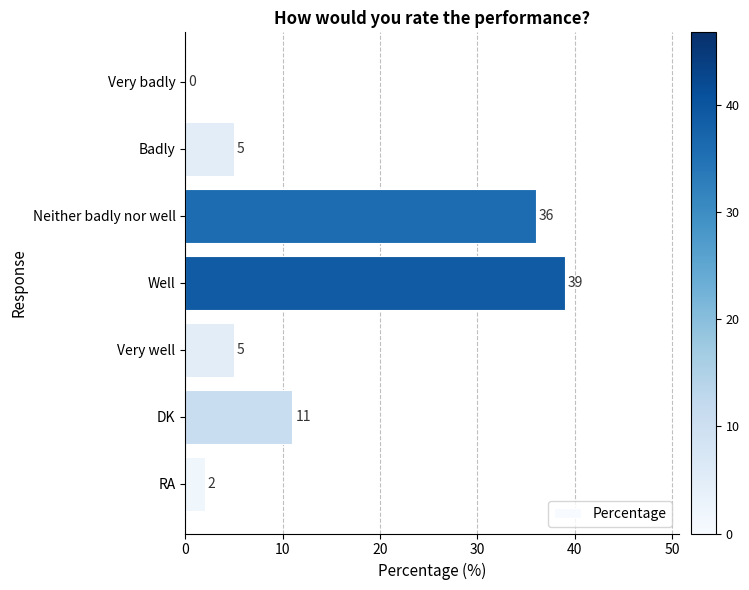

What is the sum of all values?

98